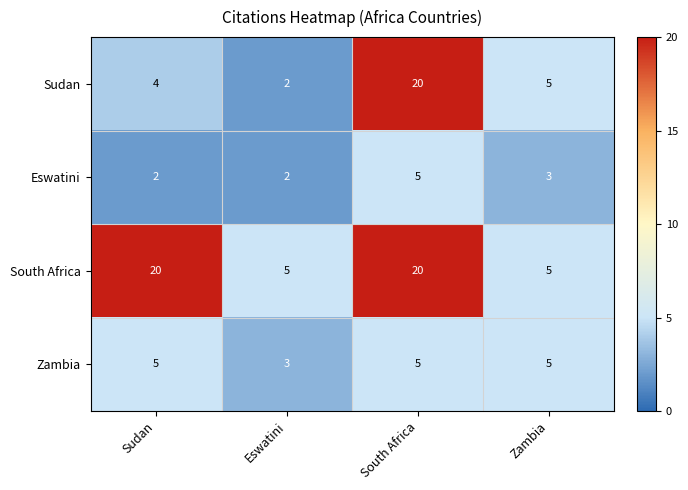

What is the average value of the Eswatini series?

3